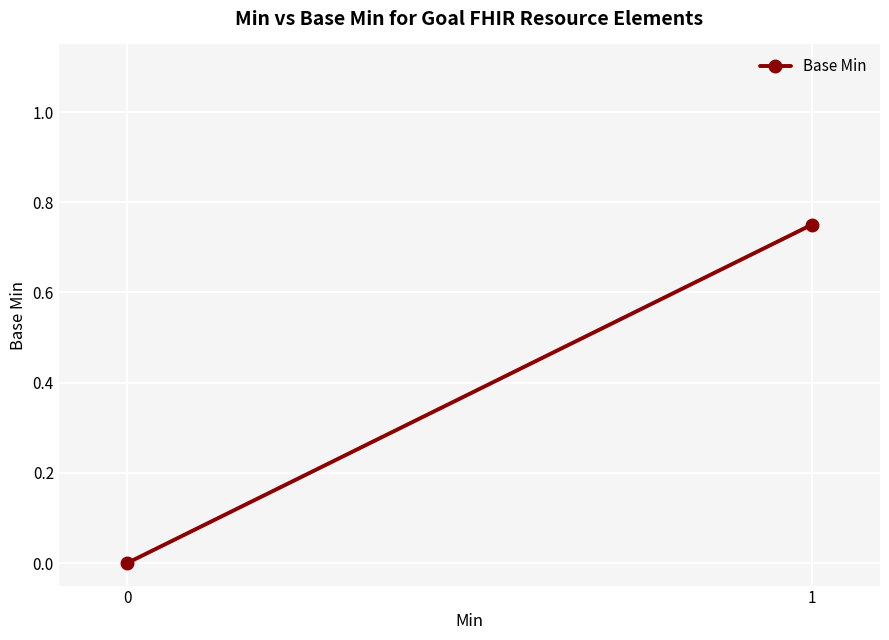

At which category does the chart reach its peak across all series?

1